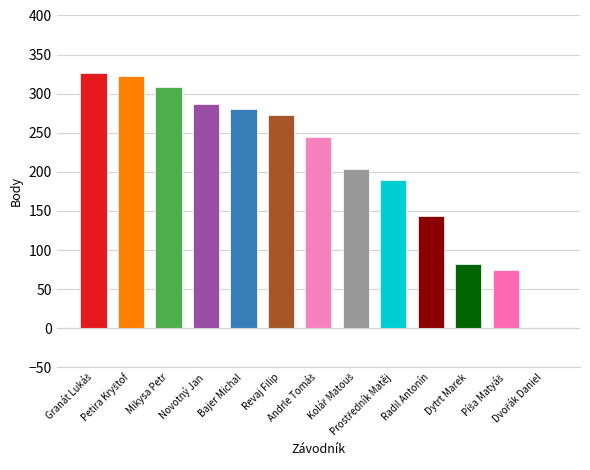

How many values are below 244?

6